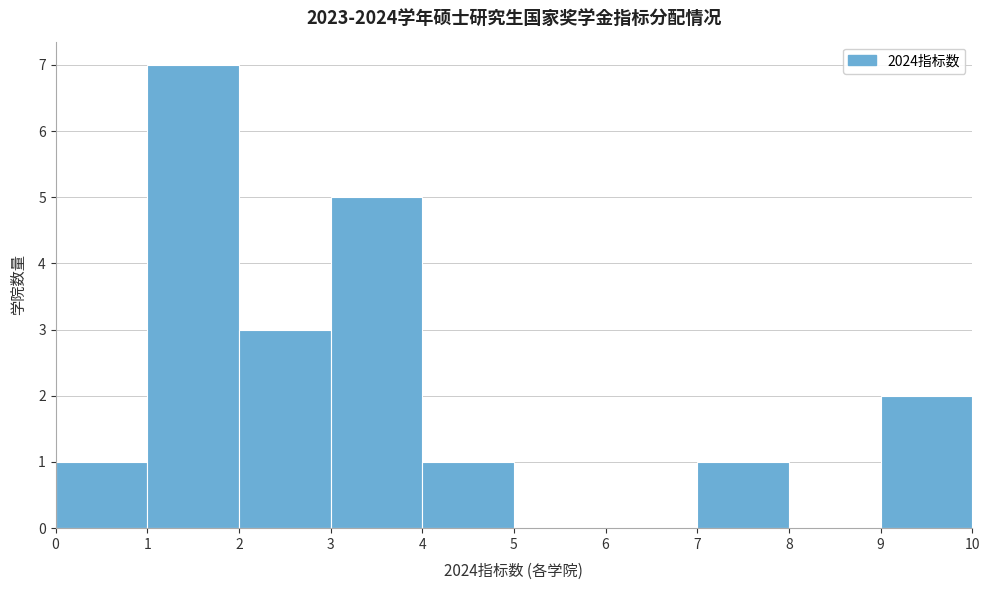

How tall is the bar that spans 1 to 2 on the x-axis? The values are not printed on the chart, so give them approximately, as read against the axis.

7